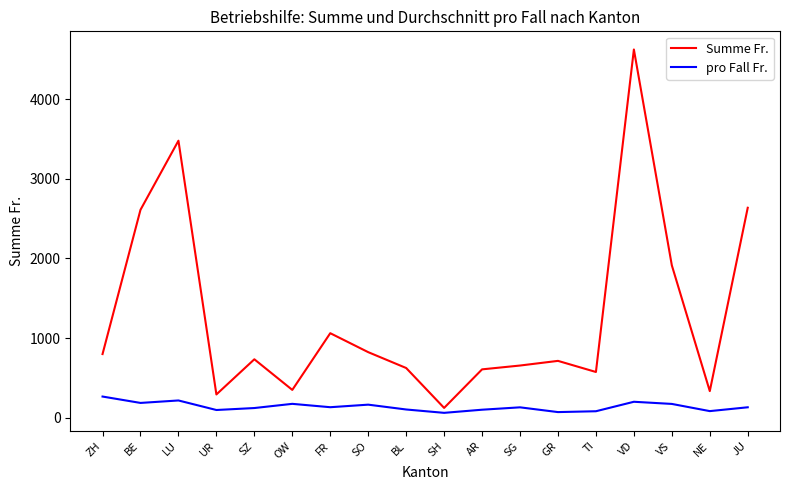

Is the value of Summe Fr. at SH greater than the value of pro Fall Fr. at VD?

No